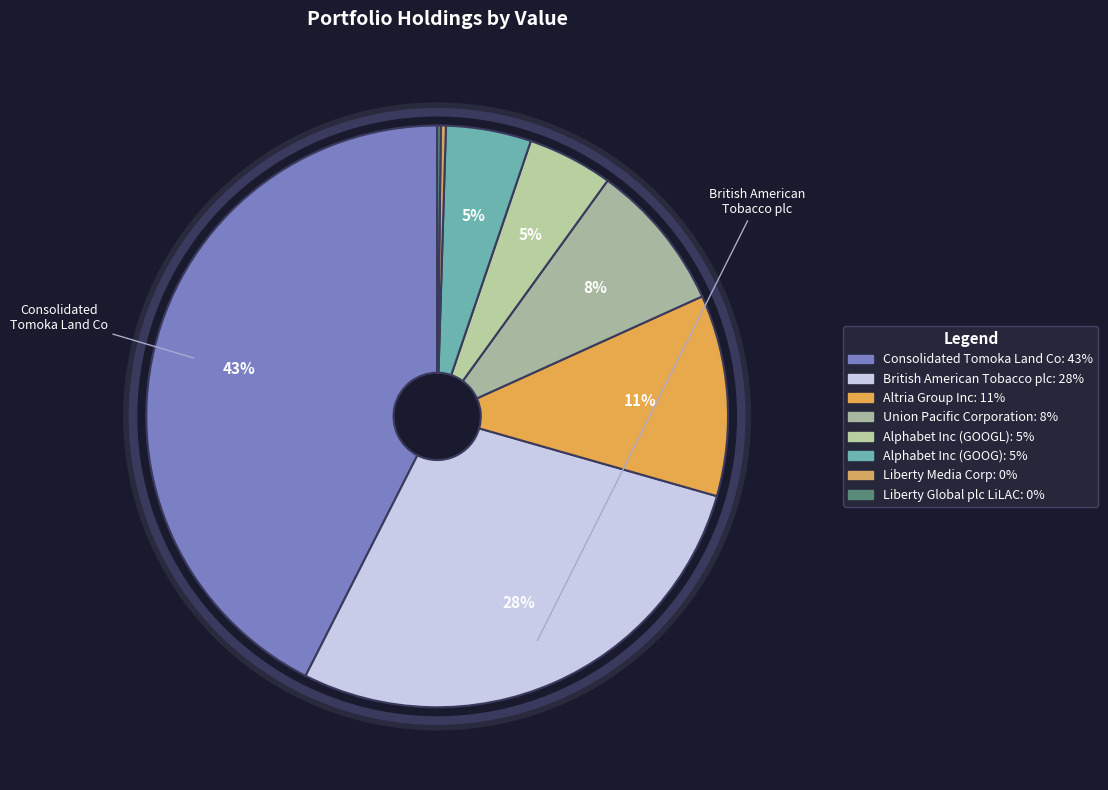

Which category has the smallest portion of the pie?

Liberty Global plc LiLAC